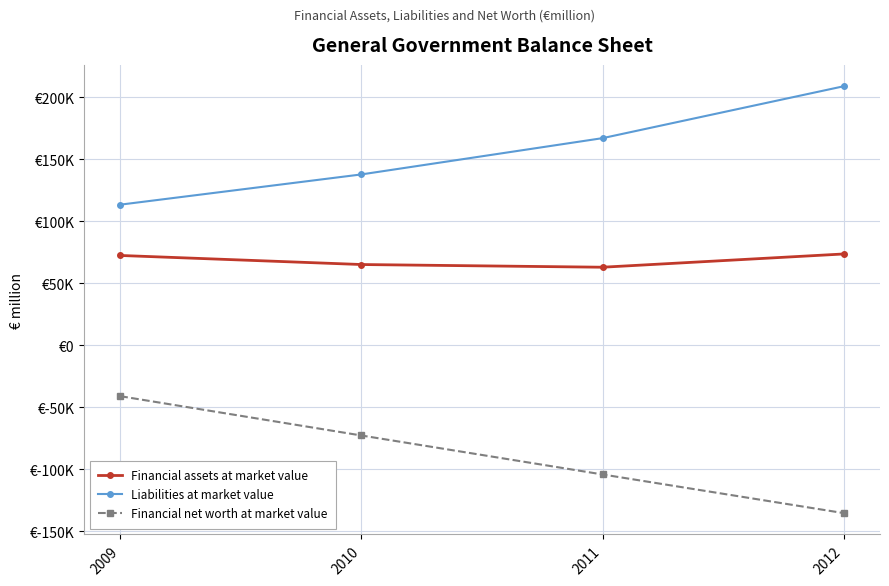

Does the chart have visible grid lines?

Yes